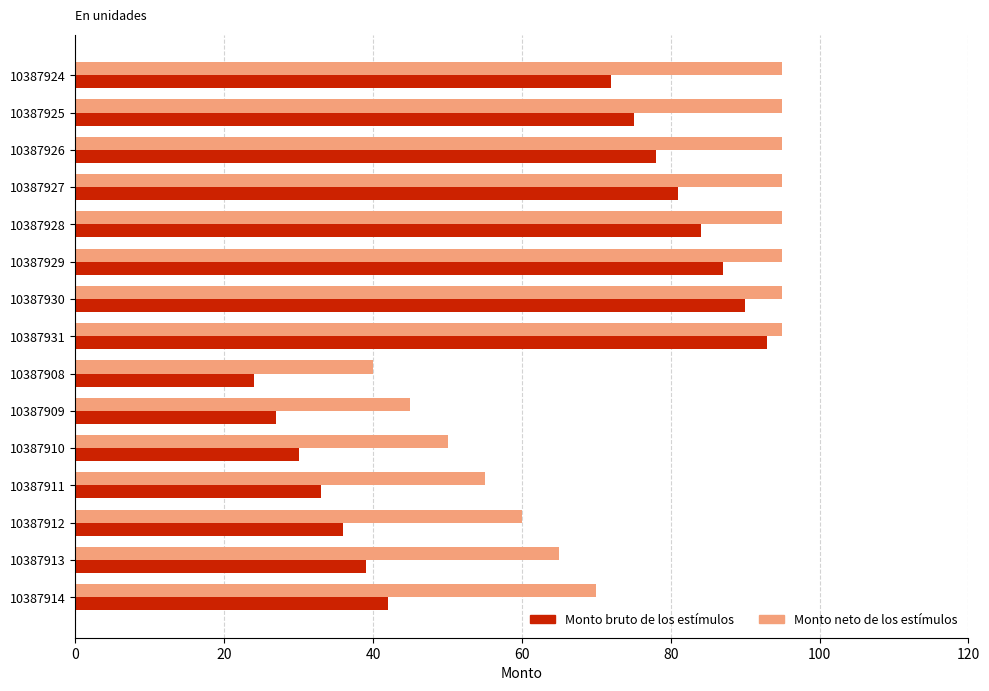

At which label is Monto neto de los estímulos closest to 67?

10387913